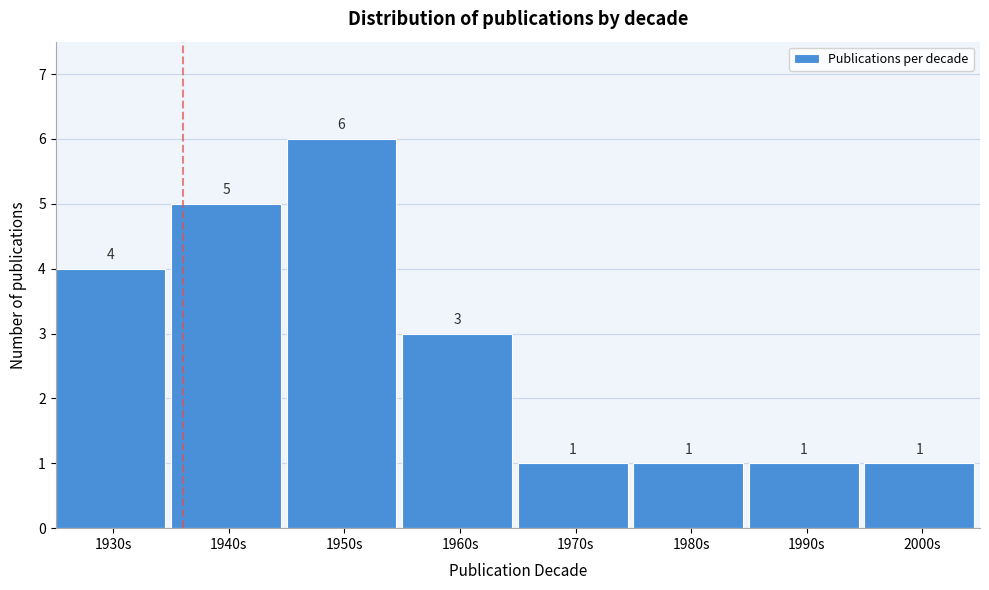

Reading left to right, what are all the values shown in this chart?

1930s=4	1940s=5	1950s=6	1960s=3	1970s=1	1980s=1	1990s=1	2000s=1